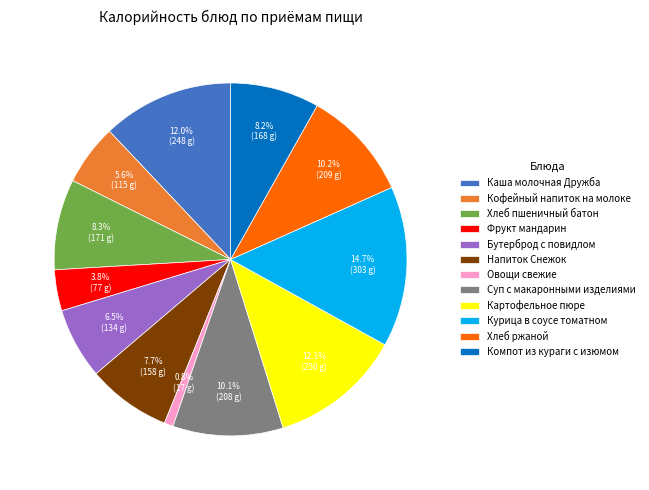

The Картофельное пюре slice represents 5% of the pie. True or false?

False